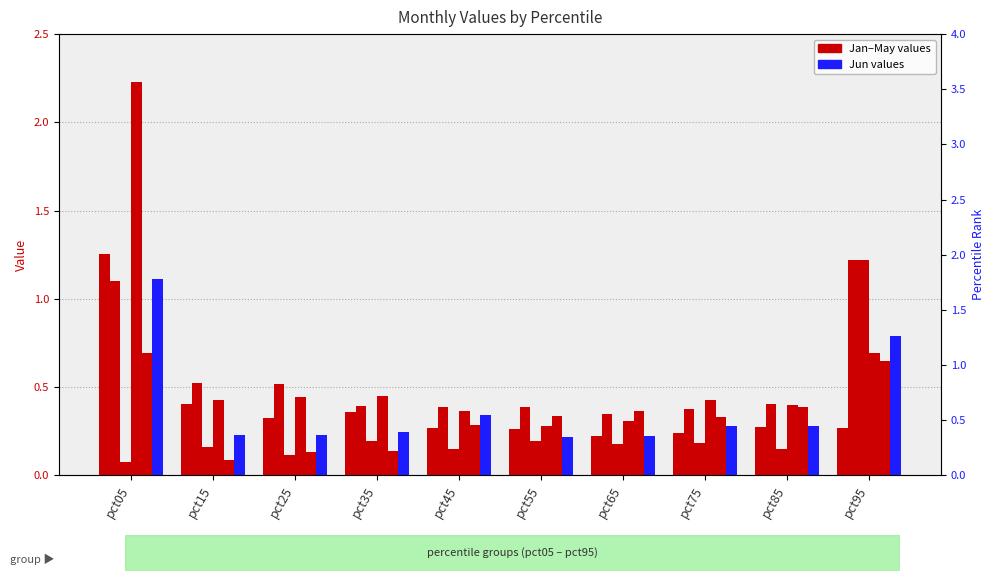

Is it true that Jan equals 1.3 at pct05?

True